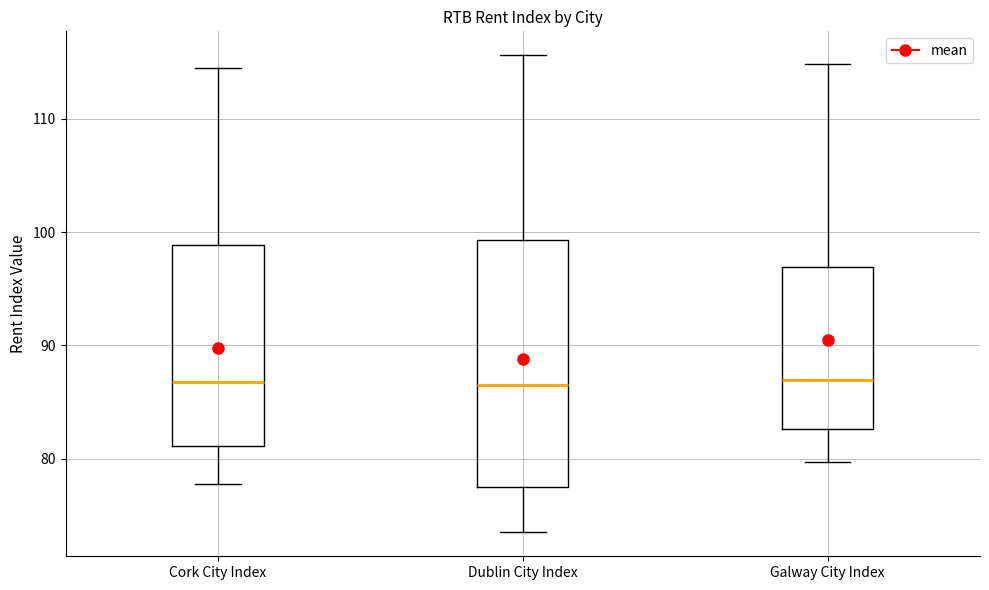

Reading left to right, read every box against the y-axis: the position of its median line, the range the box covers, and the ends of its whiskers. The values are not printed on the chart, so give them approximately, as read against the axis.

Cork City Index: median 87, box 81 to 99, whiskers 78 to 114
Dublin City Index: median 87, box 77 to 99, whiskers 73 to 116
Galway City Index: median 87, box 83 to 97, whiskers 80 to 115